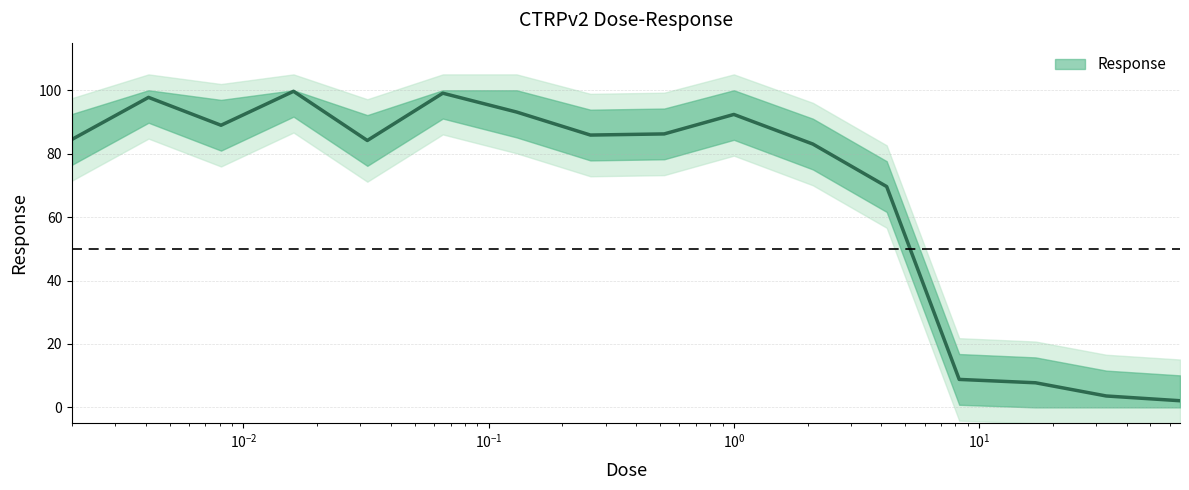

Reading right to left, extract all data points from this chart.

2.1	3.6	7.8	8.8	69.6	83.0	92.4	86.2	85.9	93.1	99.1	84.2	99.7	89.0	97.8	84.5